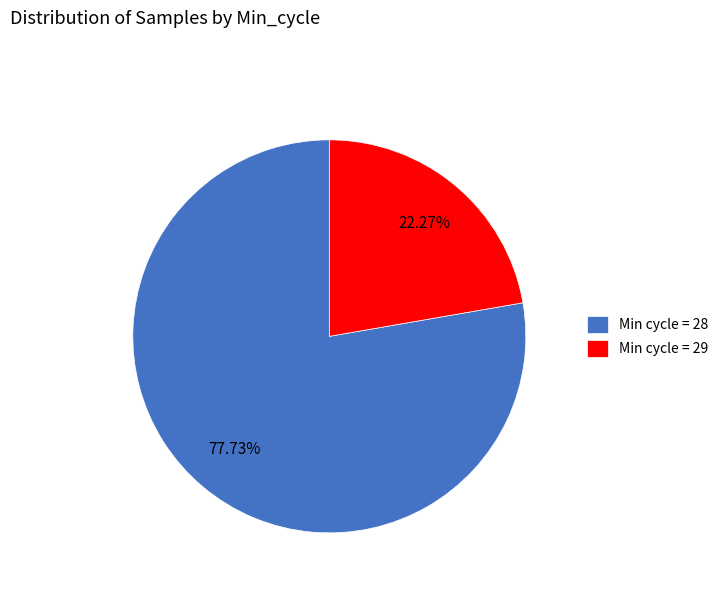

Do Min cycle = 29 and Min cycle = 28 together represent more than half of the pie?

Yes